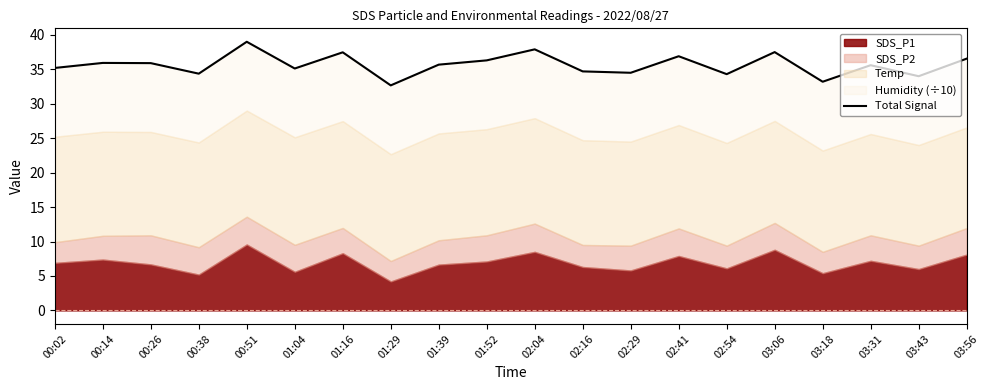

Reading right to left, extract all data points from this chart.

36.5	34.0	35.6	33.2	37.5	34.3	36.9	34.5	34.7	37.9	36.3	35.7	32.7	37.5	35.1	39.0	34.4	35.9	35.9	35.2